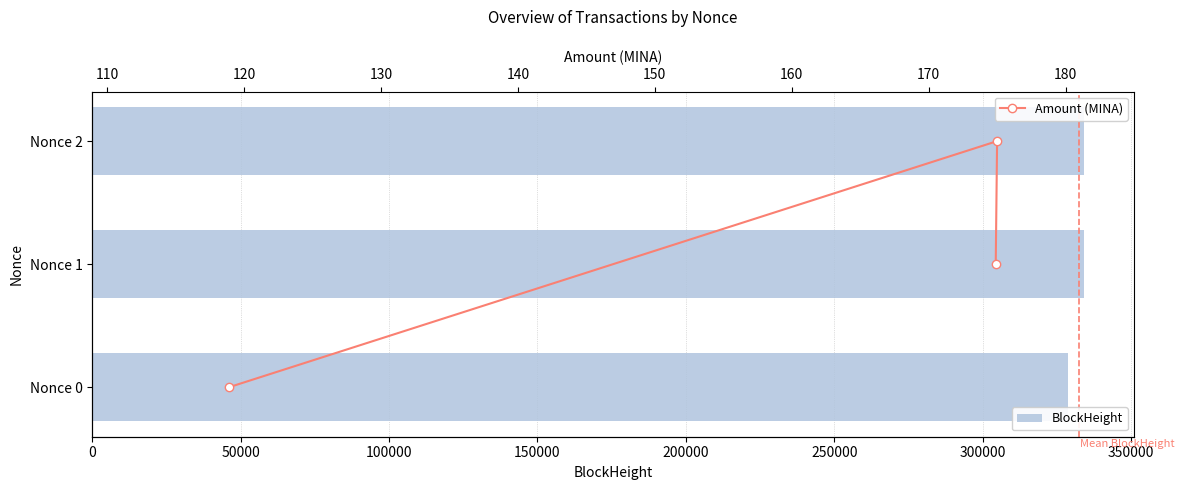

How many data points in BlockHeight are above 334210?

1